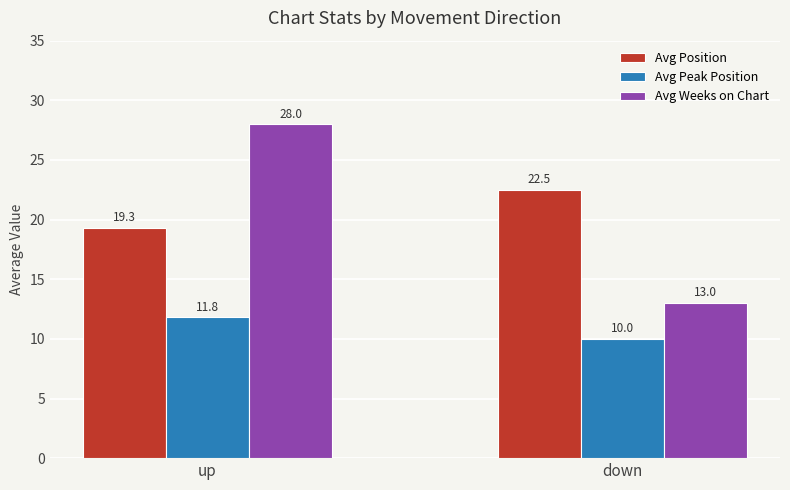

Is the value of Avg Weeks on Chart at up greater than the value of Avg Peak Position at down?

Yes